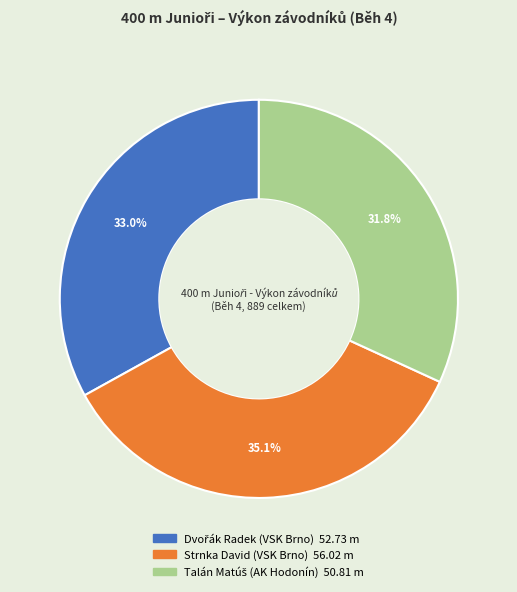

Which slice is the largest?

Strnka David (VSK Brno)